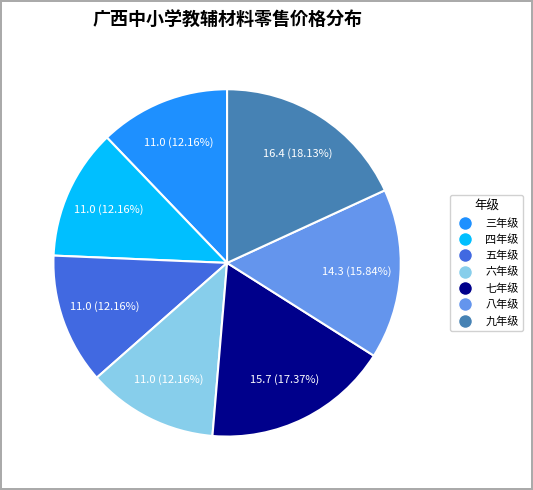

To the nearest percent, what percentage of the pie is 五年级?

12%